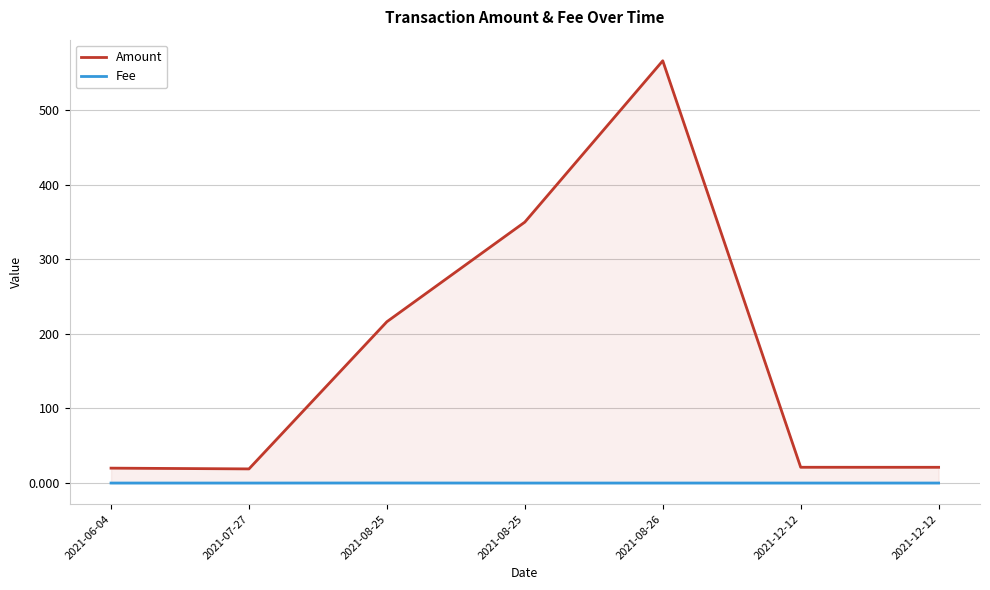

Rank the series by their average value, from lowest to highest.

Fee, Amount